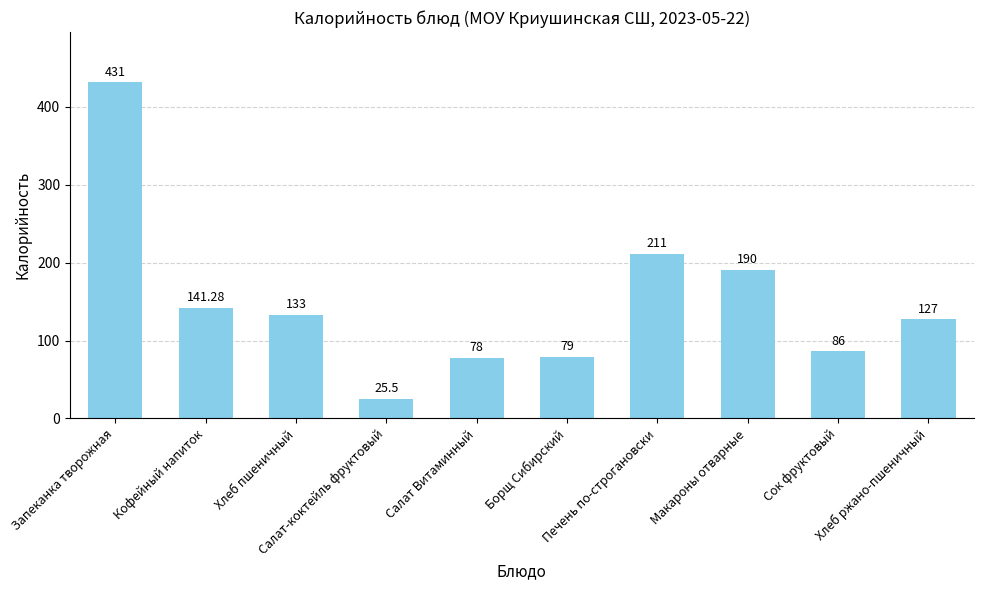

Between Кофейный напиток and Салат Витаминный, which is larger?

Кофейный напиток